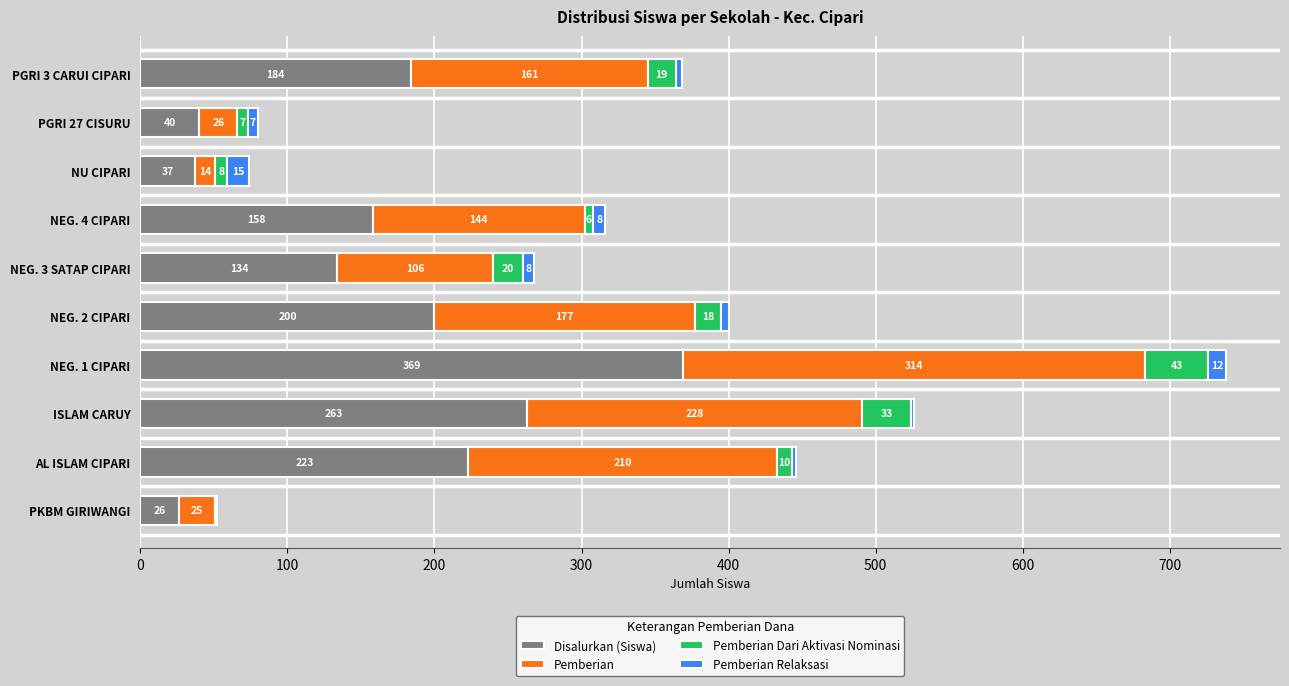

At which category is the sum across all series the highest?

NEG. 1 CIPARI